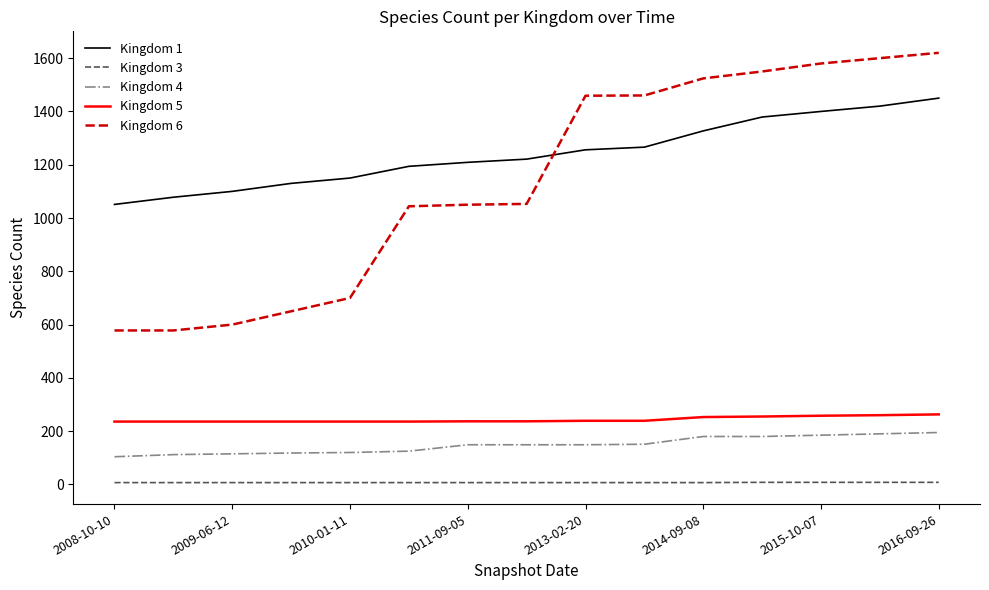

What are all the series names shown in the legend?

Kingdom 1, Kingdom 3, Kingdom 4, Kingdom 5, Kingdom 6